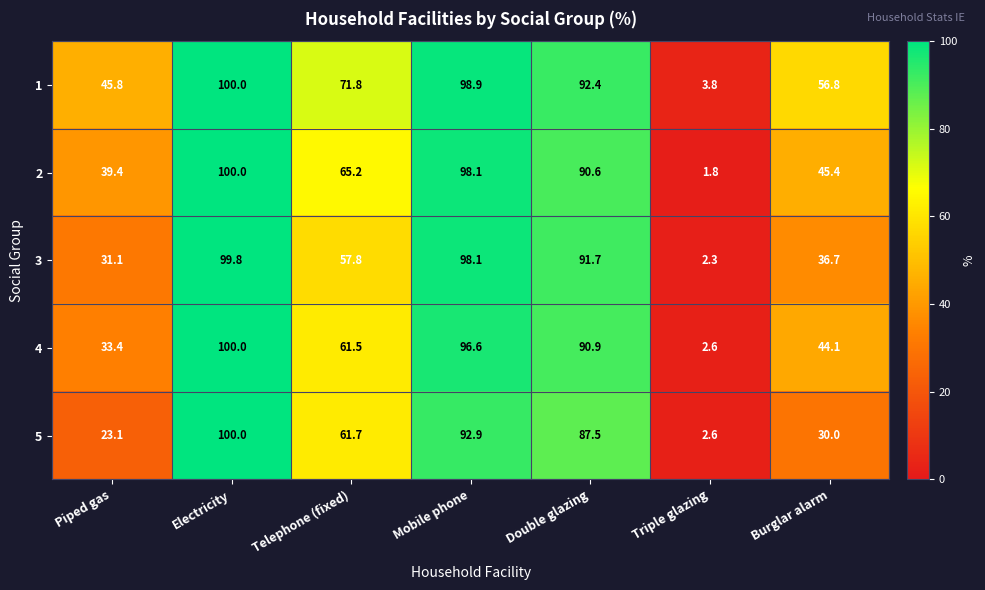

List the labels in order of 1 value, smallest first.

Triple glazing, Piped gas, Burglar alarm, Telephone (fixed), Double glazing, Mobile phone, Electricity